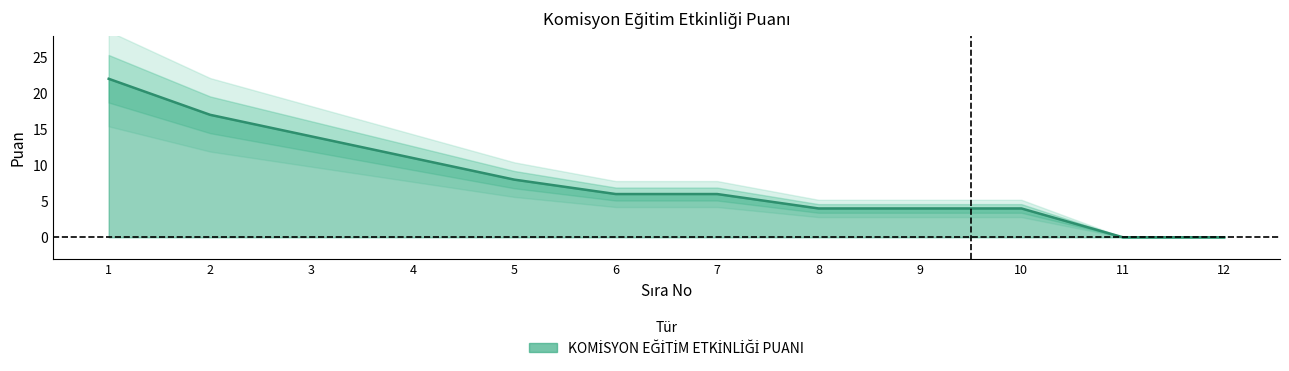

What is the average value?

8